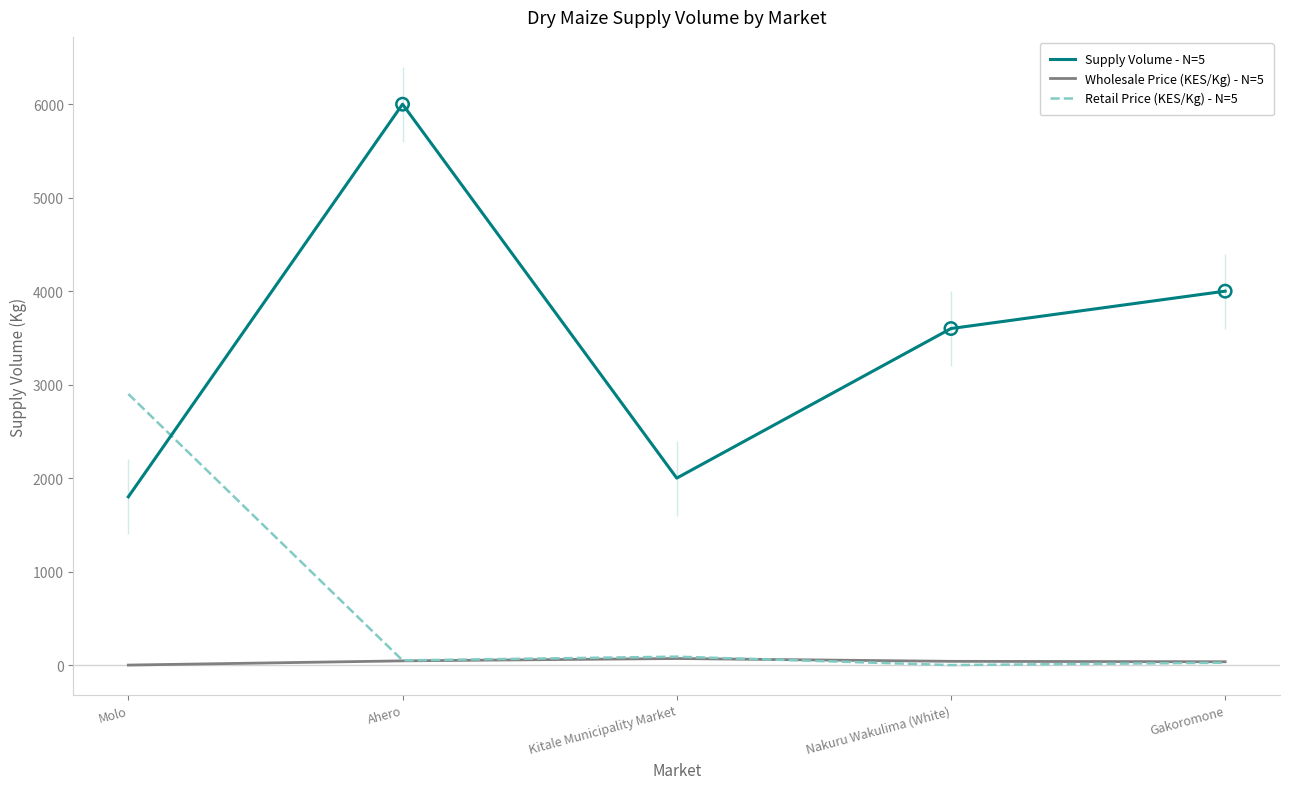

Which series has the largest total across all categories?

Supply Volume - N=5